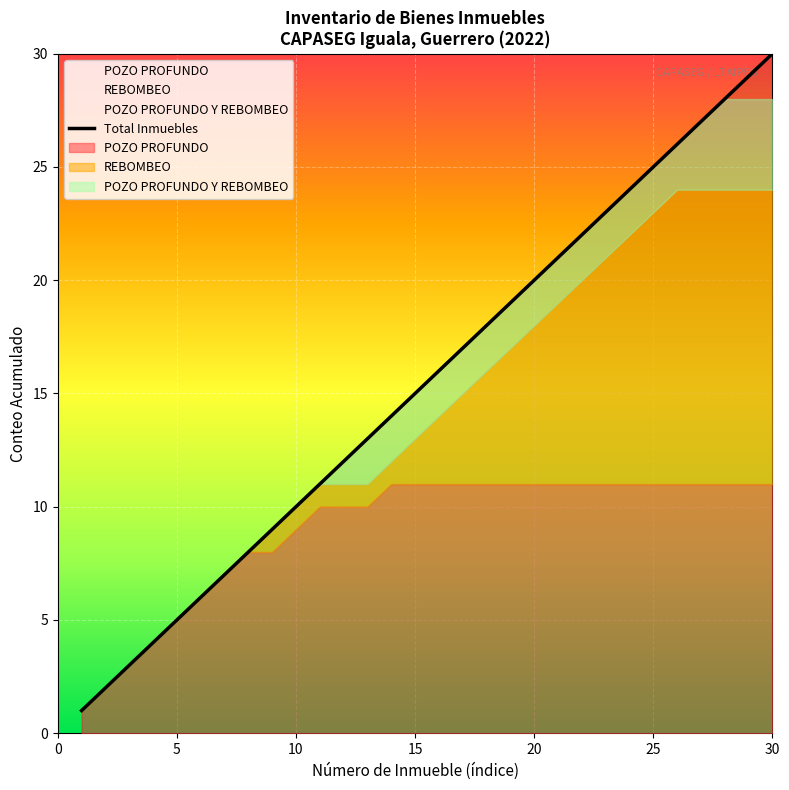

What is the highest value of the Total Inmuebles series?

30